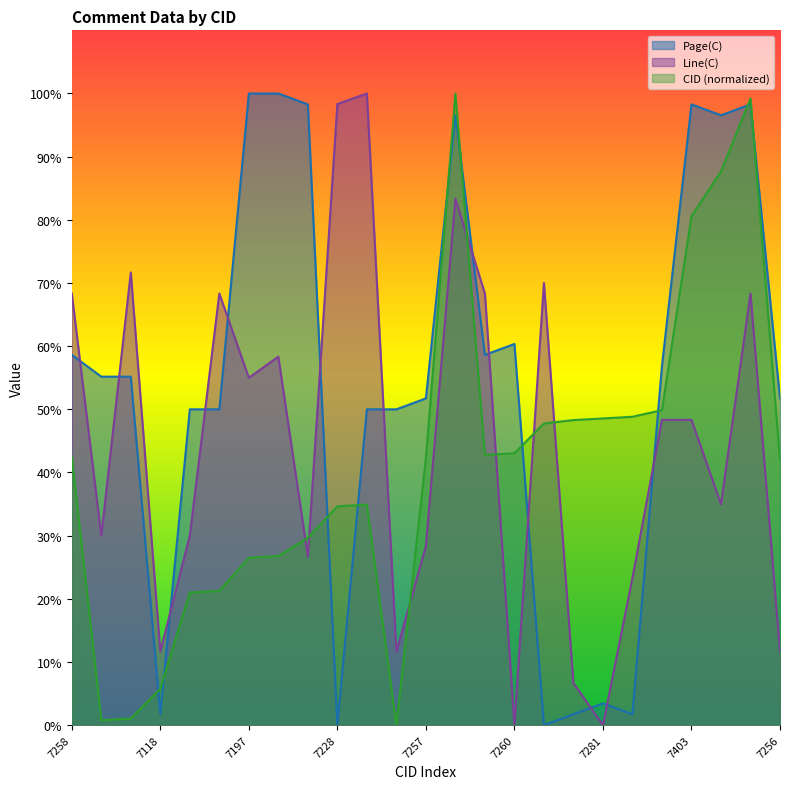

What is the average value of the Page(C) series?

53.8